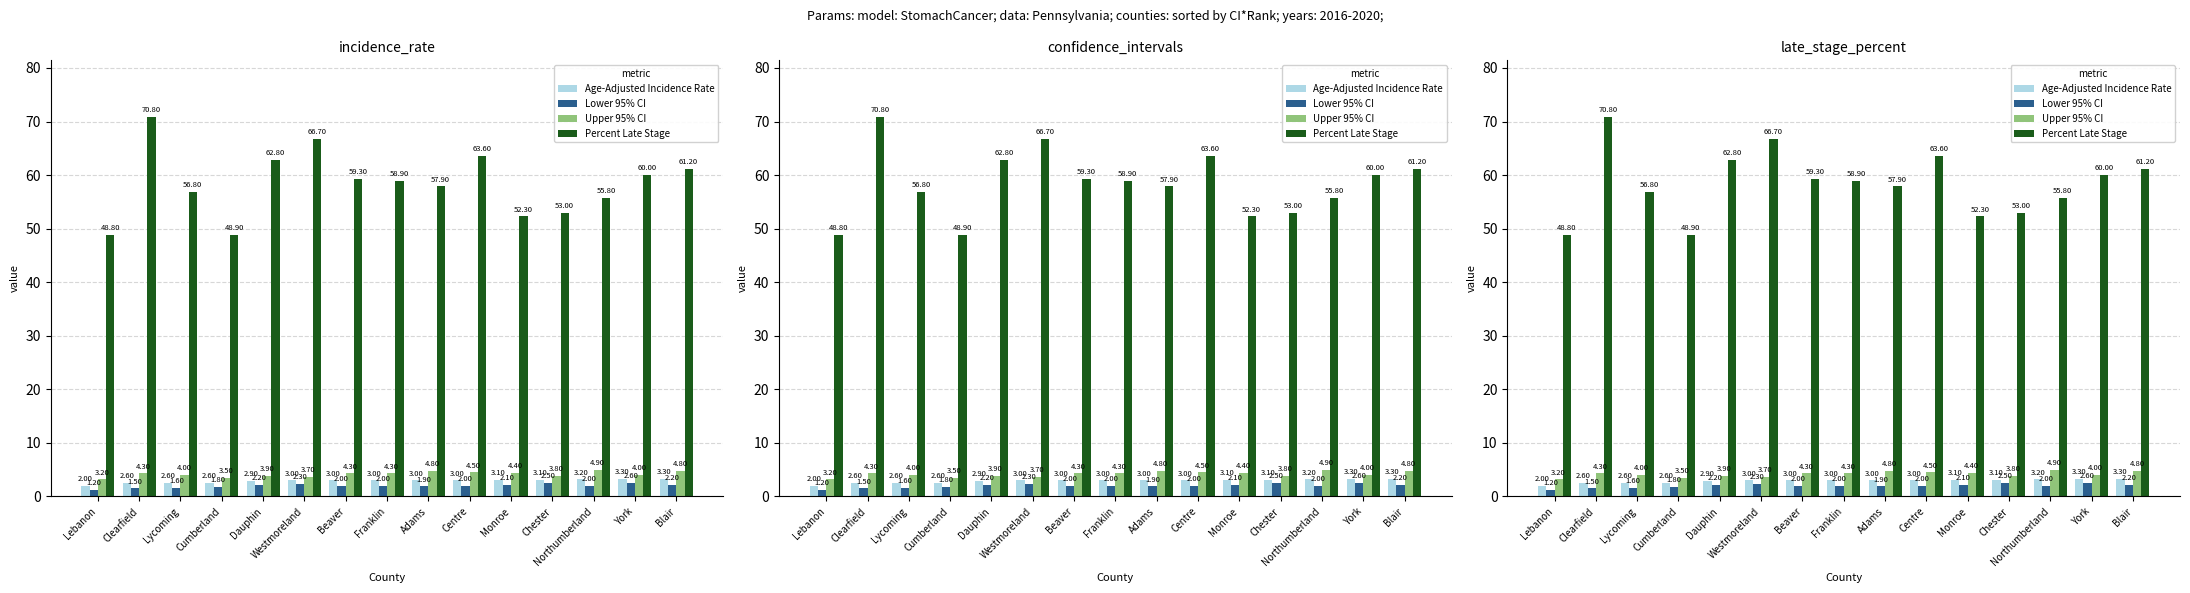

What is the difference between the Upper 95% CI values at Lycoming and Clearfield?

0.3